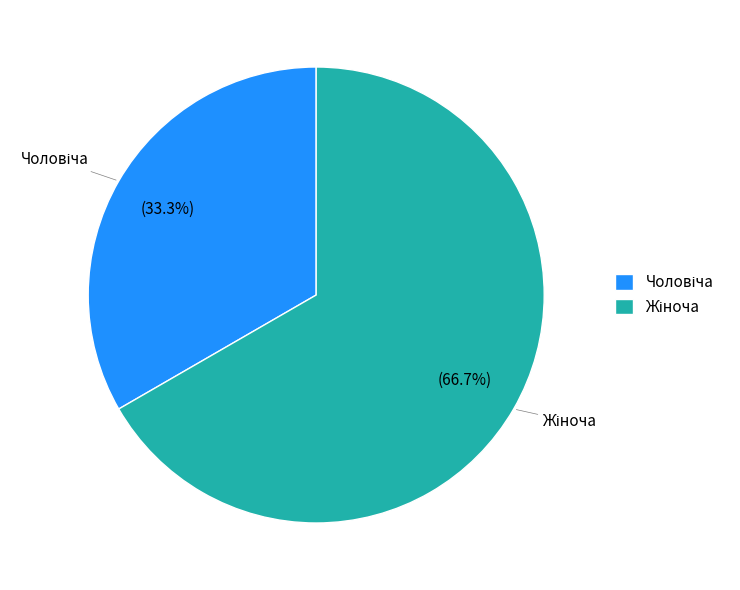

Is there any slice that represents more than half of the pie?

Yes